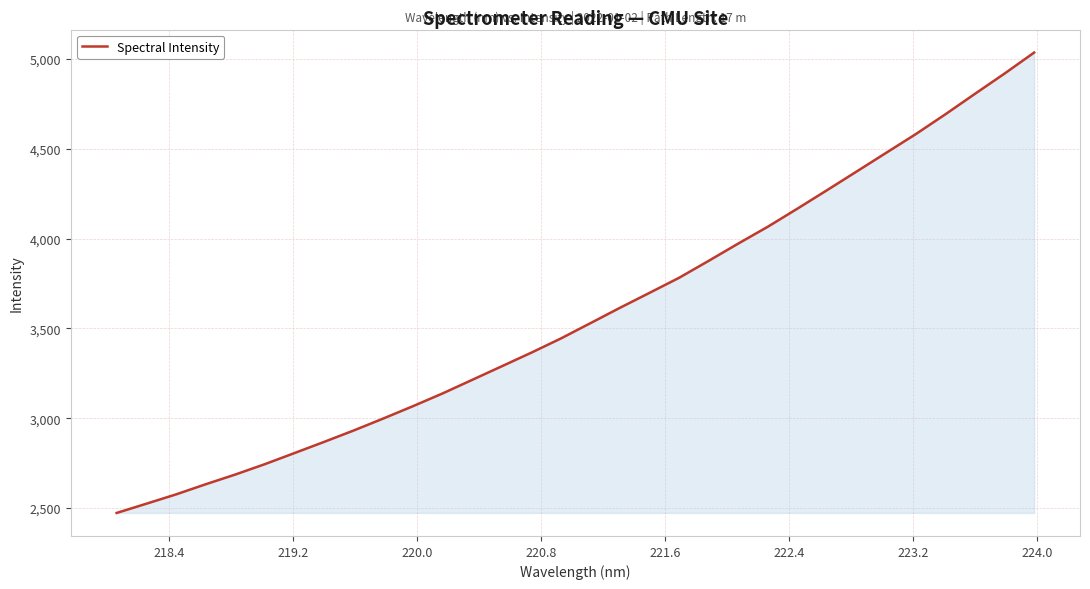

What is the difference between the maximum and minimum values?

2563.6